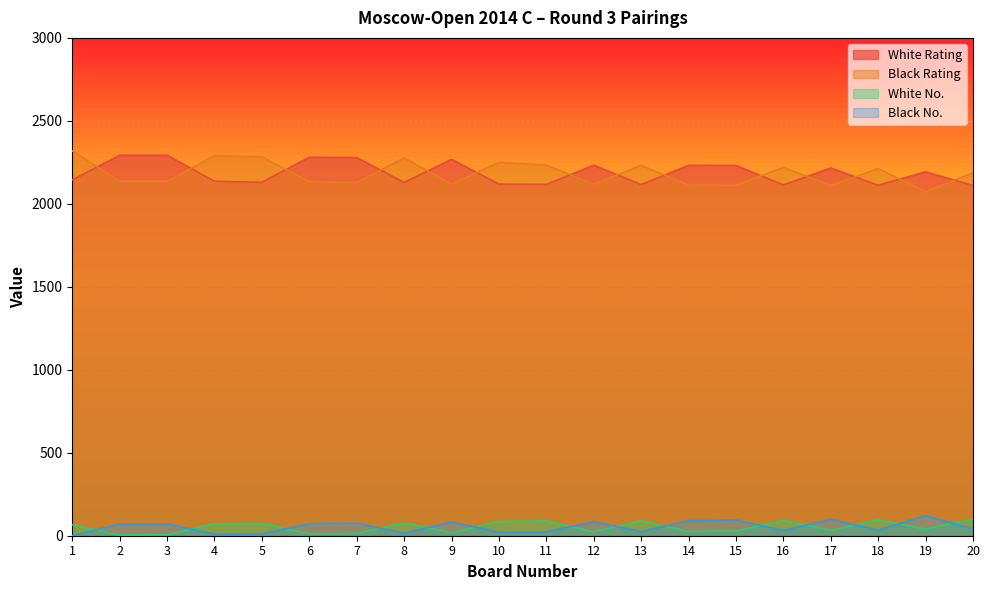

Reading left to right, list all the values displayed in this chart.

White Rating: 2145	2293	2293	2136	2130	2281	2279	2129	2268	2119	2117	2233	2116	2232	2231	2114	2216	2112	2193	2110
Black Rating: 2319	2137	2136	2290	2283	2135	2129	2277	2119	2250	2234	2119	2232	2114	2112	2220	2110	2213	2072	2188
White No.: 66	4	6	72	75	12	14	77	18	86	89	24	90	26	28	92	32	96	40	100
Black No.: 1	70	71	9	11	73	76	15	83	21	23	85	25	91	95	31	99	33	121	41